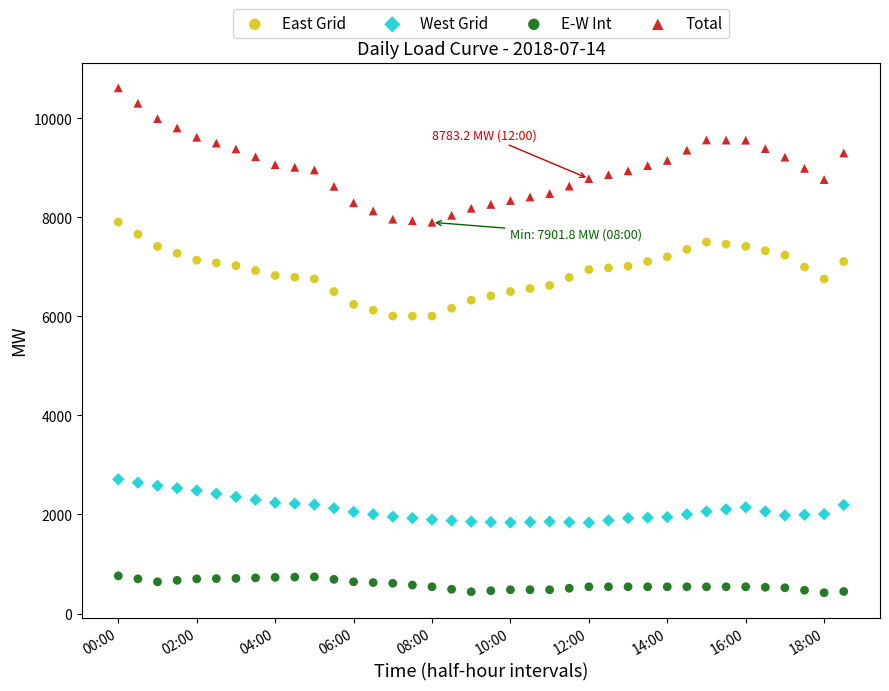

What are all the series names shown in the legend?

East Grid, West Grid, E-W Int, Total